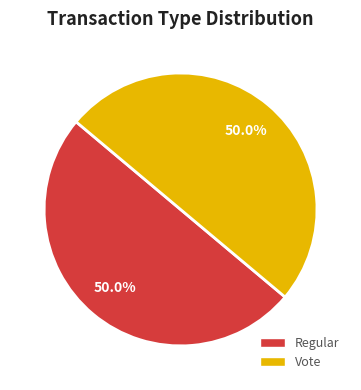

Do Regular and Vote together represent more than half of the pie?

Yes